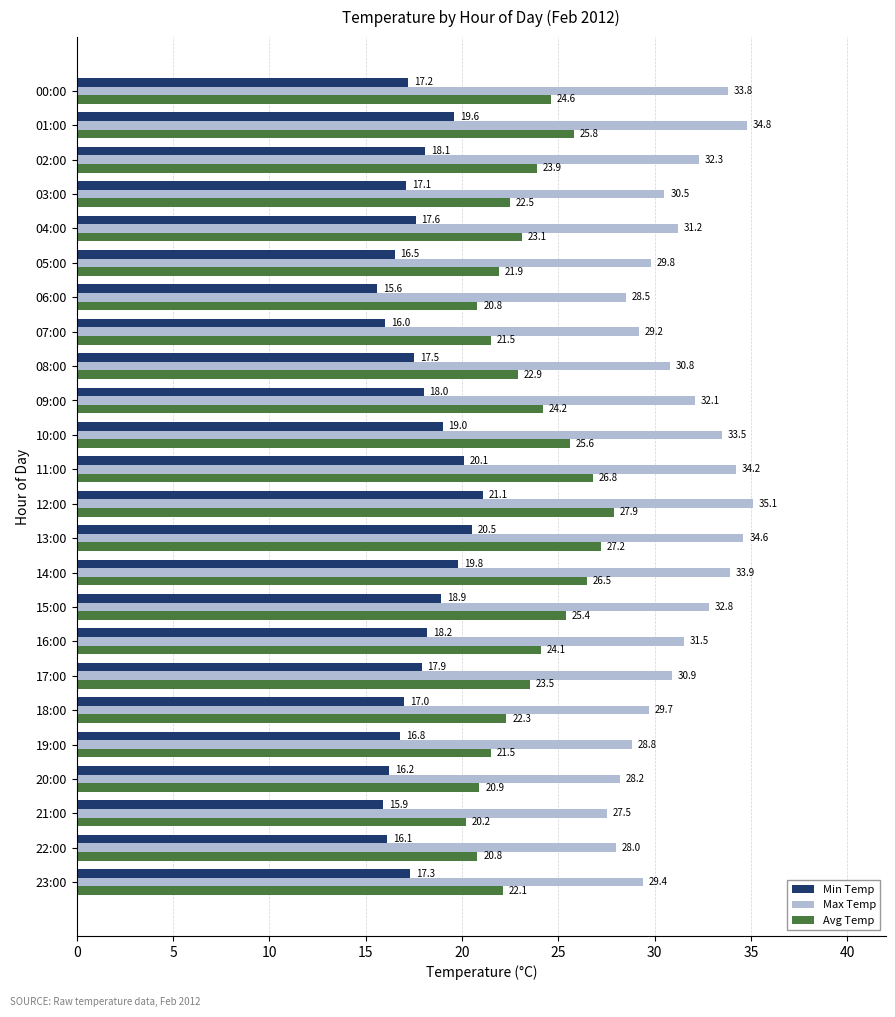

What is the sum of the Min Temp values at 02:00 and 19:00?

34.9